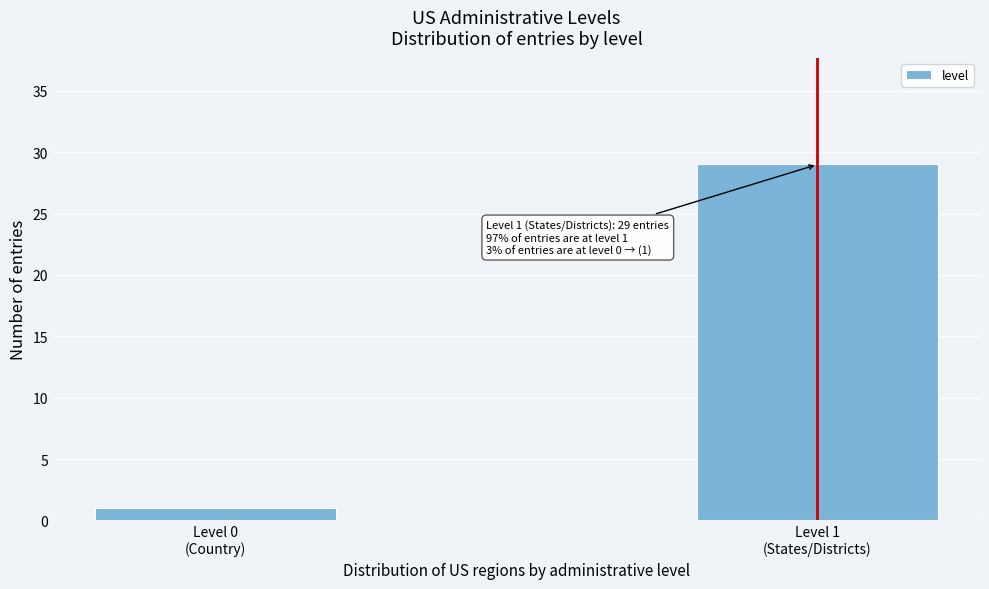

Reading right to left, extract all data points from this chart.

29	1